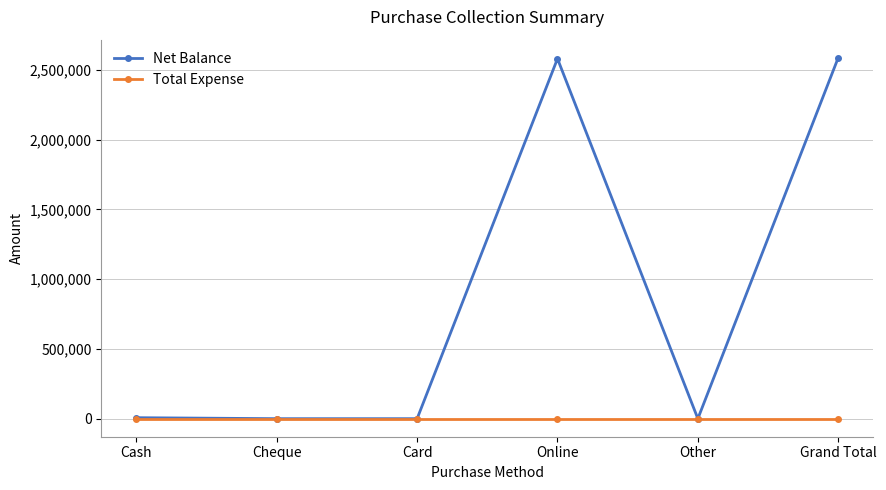

True or false: Total Expense has more than 2 points higher than both neighbors.

False